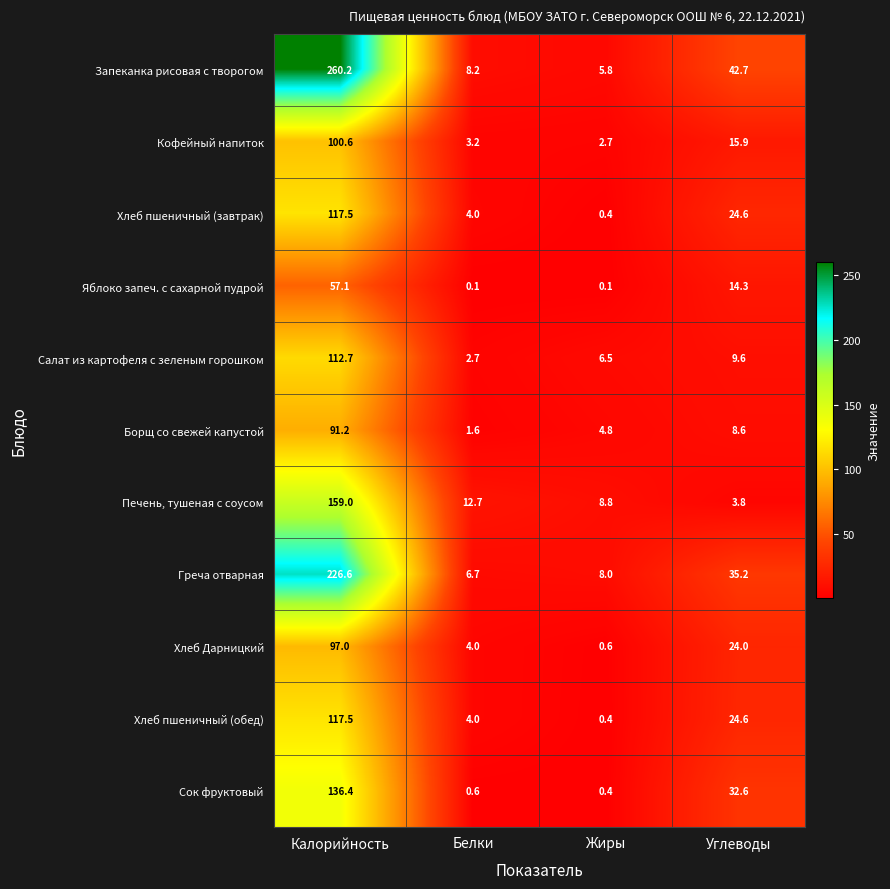

List the labels in order of Хлеб пшеничный (обед) value, smallest first.

Жиры, Белки, Углеводы, Калорийность